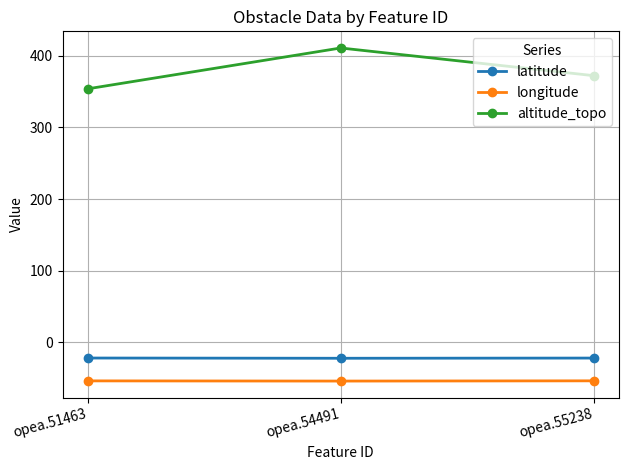

What is the highest value of the latitude series?

-22.0